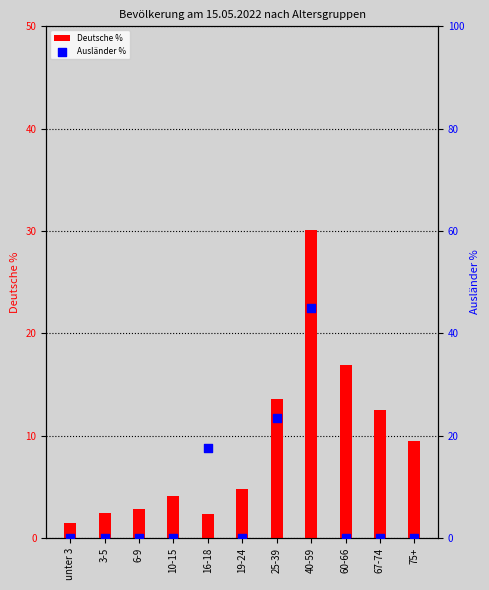

Is the value of Ausländer % at unter 3 greater than the value of Deutsche % at 67-74?

No